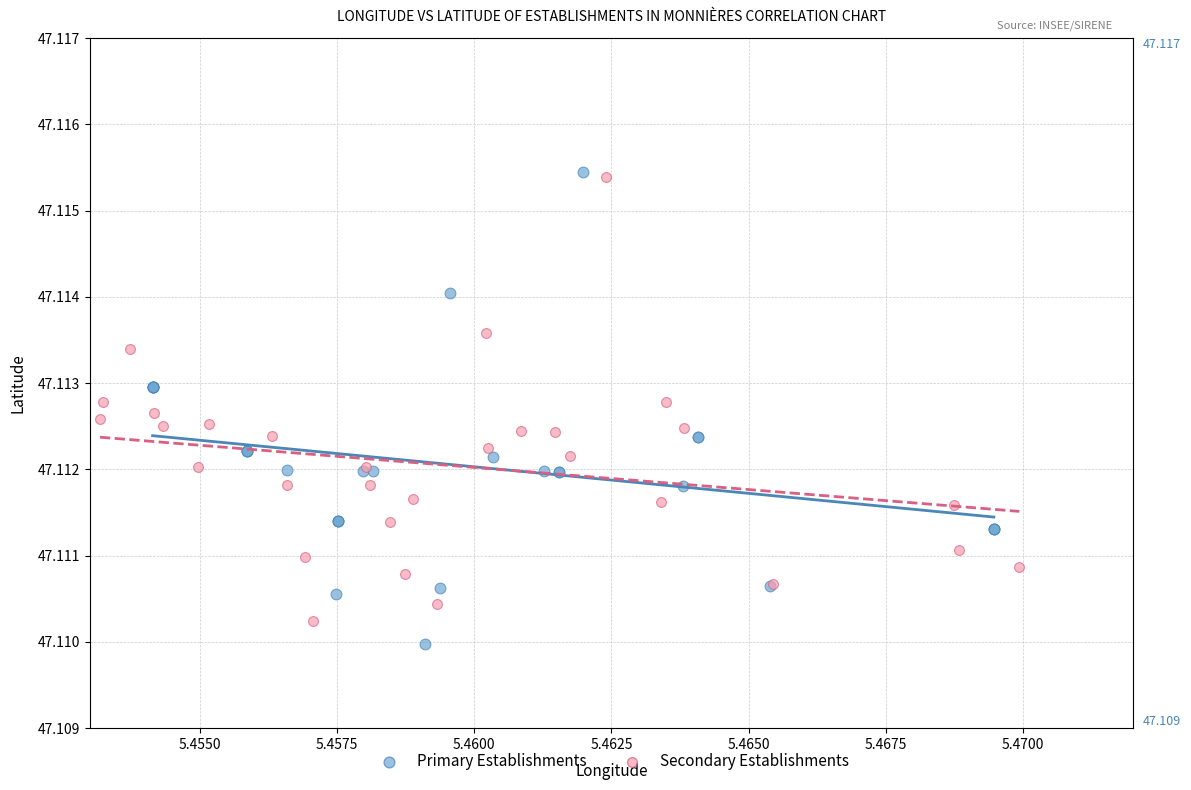

Which series reaches the minimum Y coordinate?

Primary Establishments